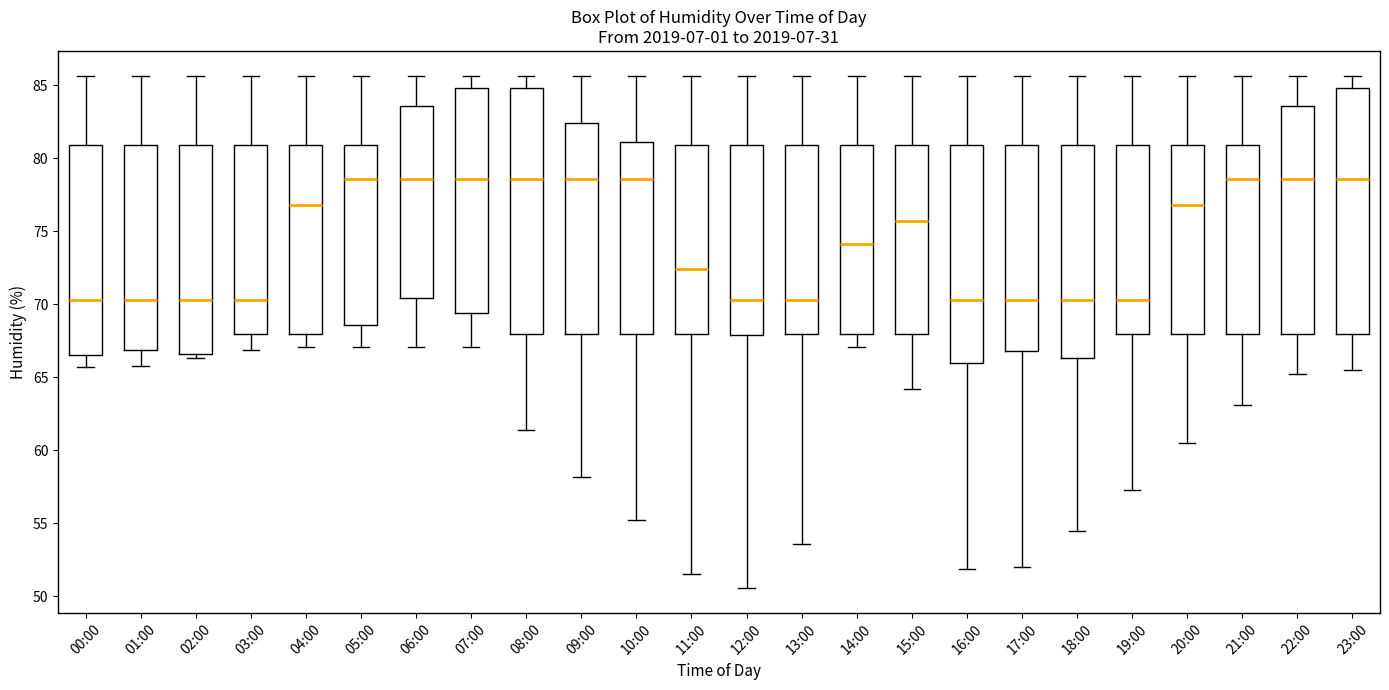

Reading left to right, read every box against the y-axis: the position of its median line, the range the box covers, and the ends of its whiskers. The values are not printed on the chart, so give them approximately, as read against the axis.

00:00: median 70.5, box 66.5 to 81.0, whiskers 65.5 to 85.5
01:00: median 70.5, box 67.0 to 81.0, whiskers 66.0 to 85.5
02:00: median 70.5, box 66.5 to 81.0, whiskers 66.5 (just below the box's lower edge) to 85.5
03:00: median 70.5, box 68.0 to 81.0, whiskers 67.0 to 85.5
04:00: median 77.0, box 68.0 to 81.0, whiskers 67.0 to 85.5
05:00: median 78.5, box 68.5 to 81.0, whiskers 67.0 to 85.5
06:00: median 78.5, box 70.5 to 83.5, whiskers 67.0 to 85.5
07:00: median 78.5, box 69.5 to 85.0, whiskers 67.0 to 85.5
08:00: median 78.5, box 68.0 to 85.0, whiskers 61.5 to 85.5
09:00: median 78.5, box 68.0 to 82.5, whiskers 58.0 to 85.5
10:00: median 78.5, box 68.0 to 81.0, whiskers 55.0 to 85.5
11:00: median 72.5, box 68.0 to 81.0, whiskers 51.5 to 85.5
12:00: median 70.5, box 68.0 to 81.0, whiskers 50.5 to 85.5
13:00: median 70.5, box 68.0 to 81.0, whiskers 53.5 to 85.5
14:00: median 74.0, box 68.0 to 81.0, whiskers 67.0 to 85.5
15:00: median 75.5, box 68.0 to 81.0, whiskers 64.0 to 85.5
16:00: median 70.5, box 66.0 to 81.0, whiskers 52.0 to 85.5
17:00: median 70.5, box 67.0 to 81.0, whiskers 52.0 to 85.5
18:00: median 70.5, box 66.5 to 81.0, whiskers 54.5 to 85.5
19:00: median 70.5, box 68.0 to 81.0, whiskers 57.5 to 85.5
20:00: median 77.0, box 68.0 to 81.0, whiskers 60.5 to 85.5
21:00: median 78.5, box 68.0 to 81.0, whiskers 63.0 to 85.5
22:00: median 78.5, box 68.0 to 83.5, whiskers 65.0 to 85.5
23:00: median 78.5, box 68.0 to 85.0, whiskers 65.5 to 85.5